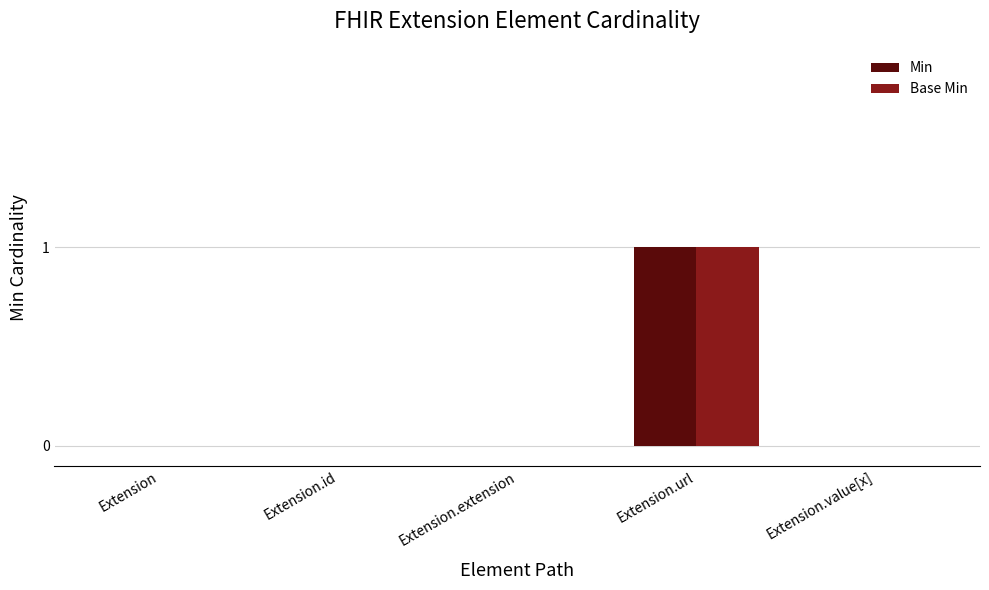

Are the bars horizontal?

No